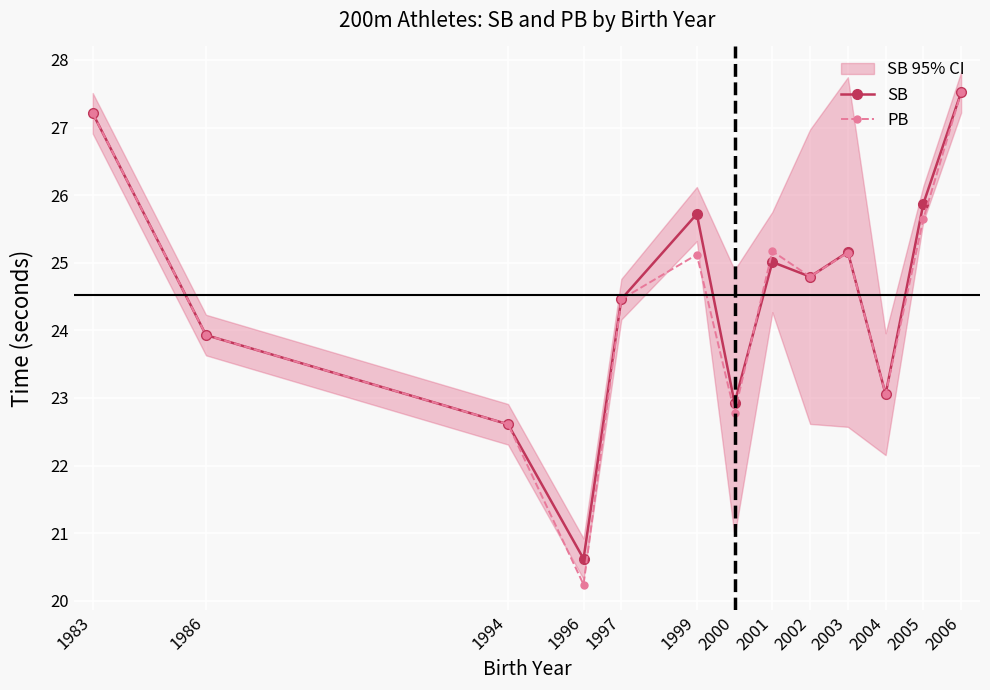

Where do SB and PB first cross each other?

2000 and 2001